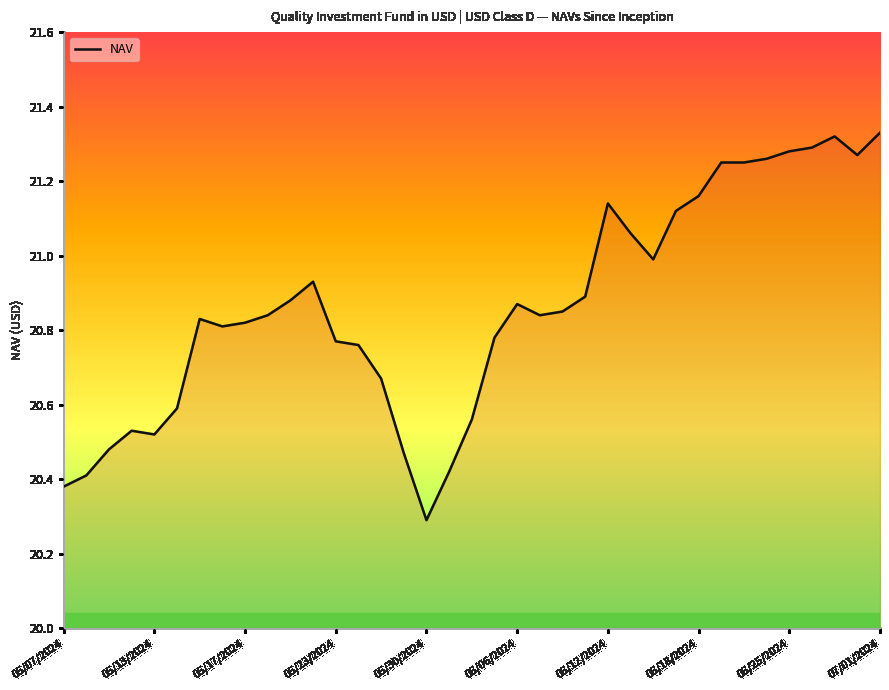

How many points are higher than both their immediate neighbors (excluding endpoints)?

6